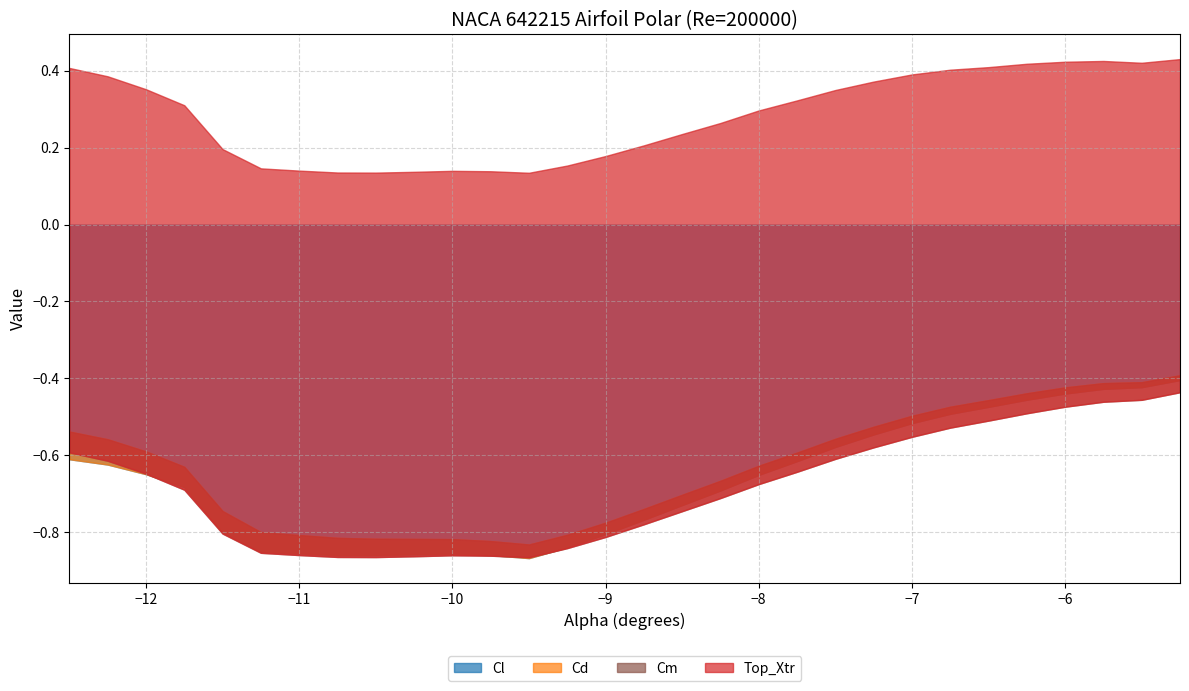

How many categories are shown in the chart?

30